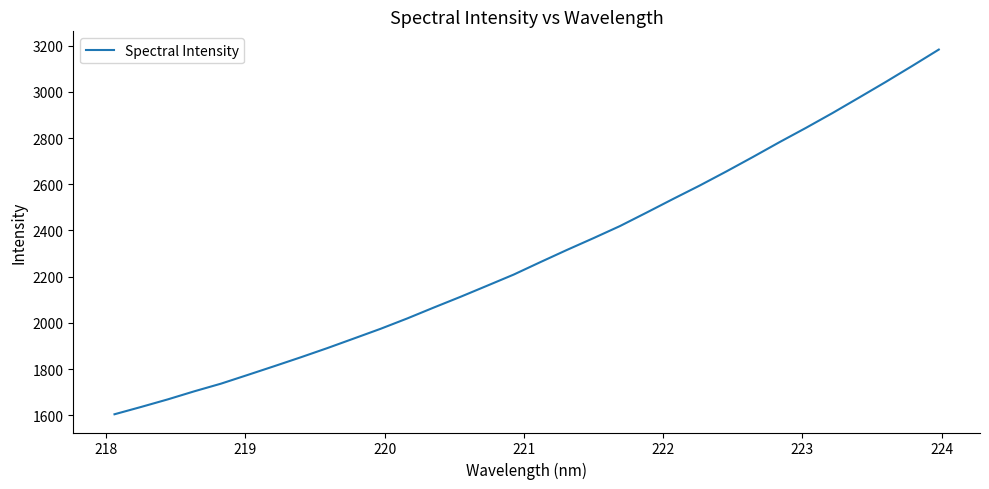

What is the difference between the maximum and minimum values?

1578.6